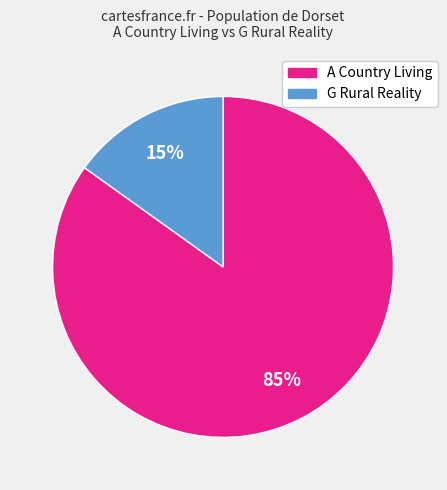

To the nearest percent, what is the average slice percentage?

50%